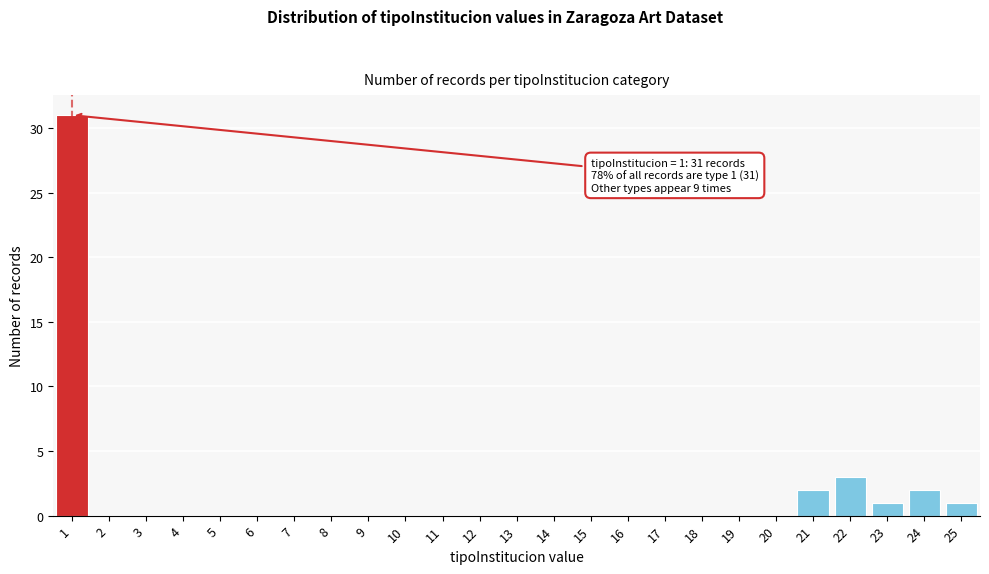

Over which range of the x-axis is the bar tallest?

0.5 to 1.5